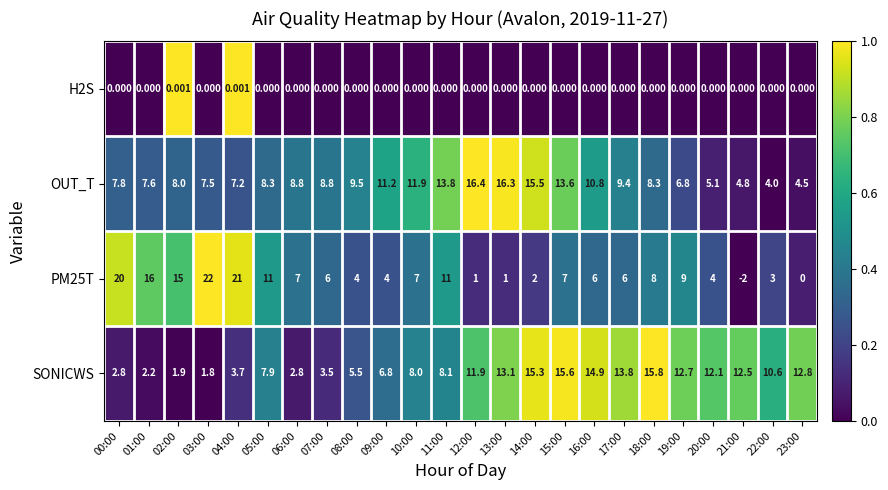

Is the value of OUT_T at 23:00 greater than the value of H2S at 16:00?

Yes